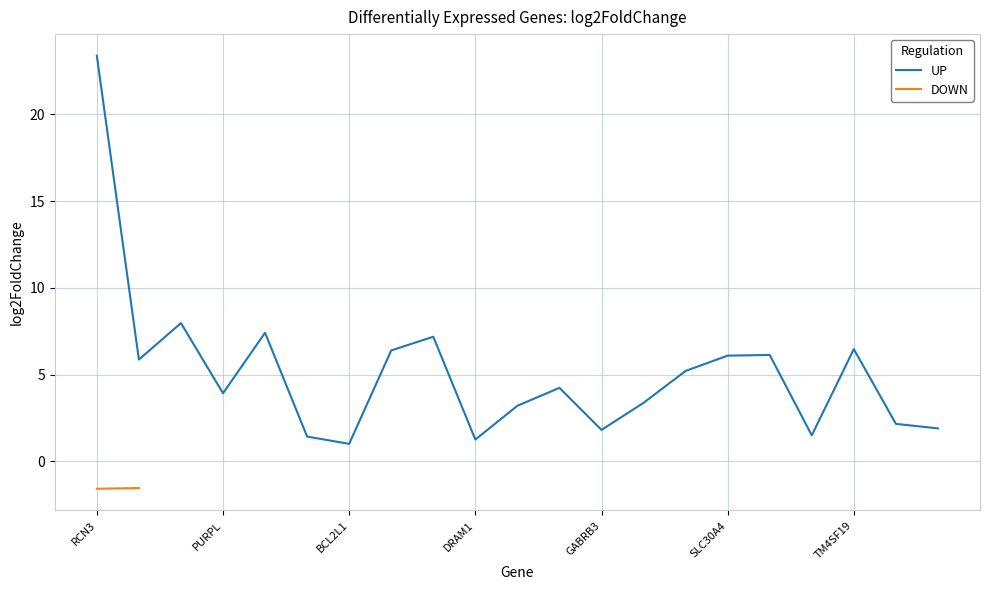

How many points are lower than both their immediate neighbors (excluding endpoints)?

6